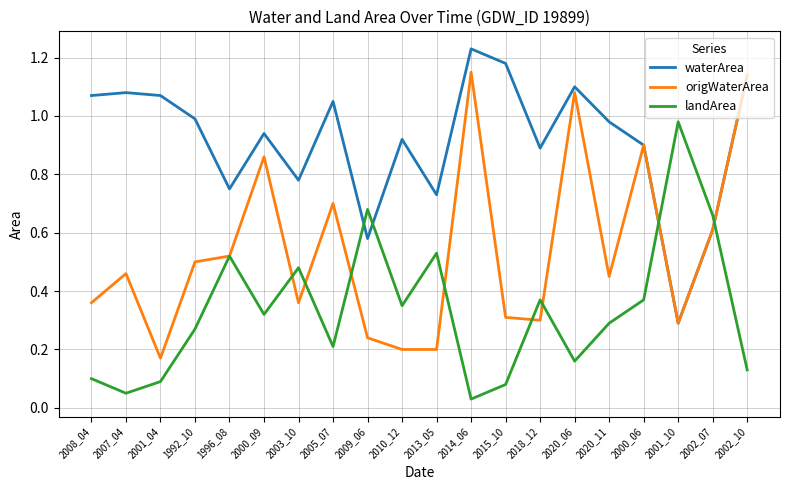

At which label does landArea reach its peak?

2001_10